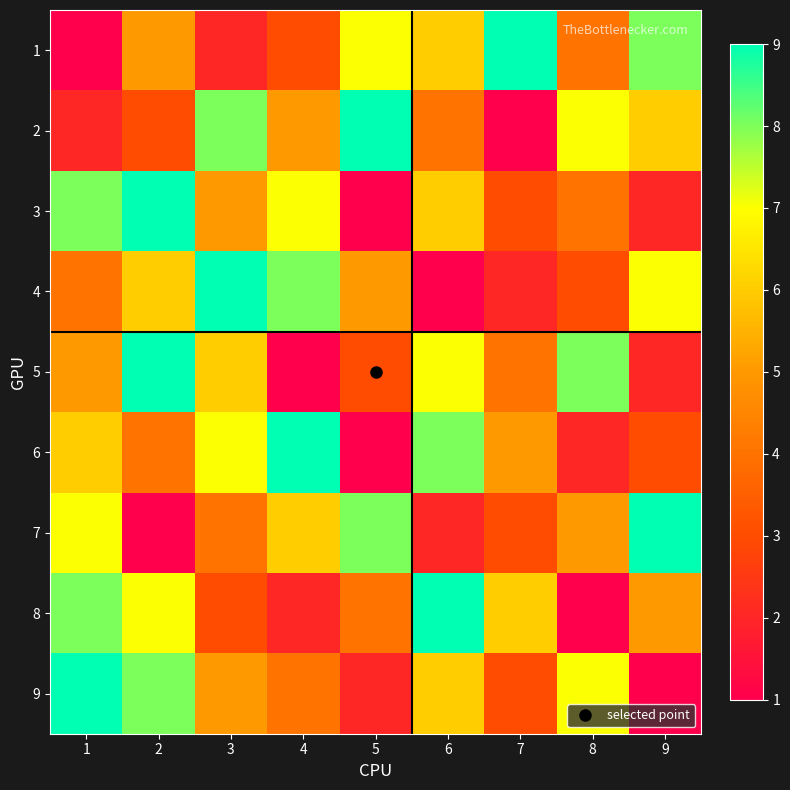

Reading left to right, transcribe all the data shown in this chart.

1: 1=1	2=5	3=2	4=3	5=7	6=6	7=9	8=4	9=8
2: 1=2	2=3	3=8	4=5	5=9	6=4	7=1	8=7	9=6
3: 1=8	2=9	3=5	4=7	5=1	6=6	7=3	8=4	9=2
4: 1=4	2=6	3=9	4=8	5=5	6=1	7=2	8=3	9=7
5: 1=5	2=9	3=6	4=1	5=3	6=7	7=4	8=8	9=2
6: 1=6	2=4	3=7	4=9	5=1	6=8	7=5	8=2	9=3
7: 1=7	2=1	3=4	4=6	5=8	6=2	7=3	8=5	9=9
8: 1=8	2=7	3=3	4=2	5=4	6=9	7=6	8=1	9=5
9: 1=9	2=8	3=5	4=4	5=2	6=6	7=3	8=7	9=1